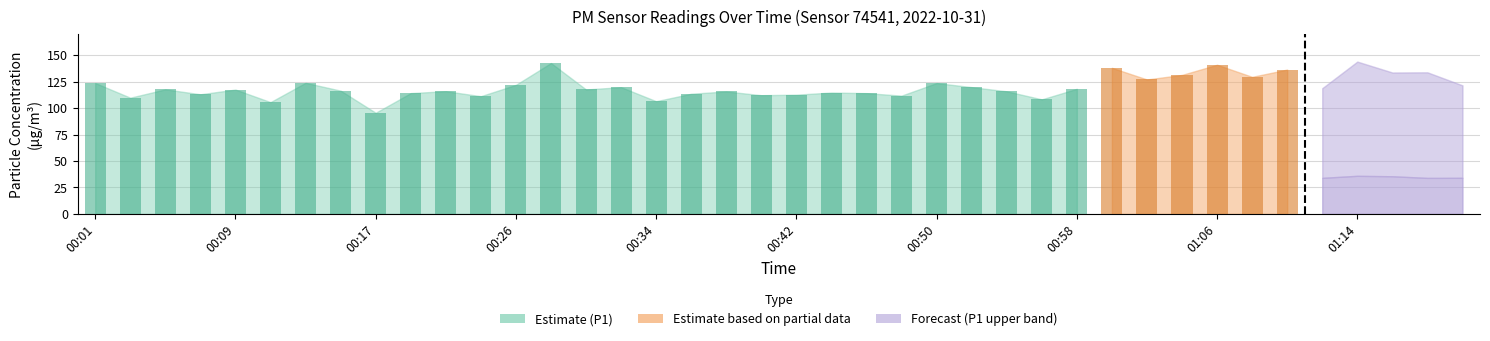

What position from the left is 00:54?

27